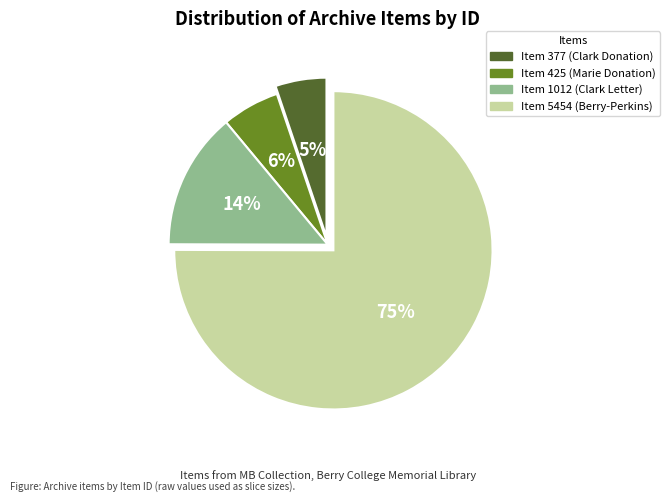

To the nearest percent, what is the average slice percentage?

25%